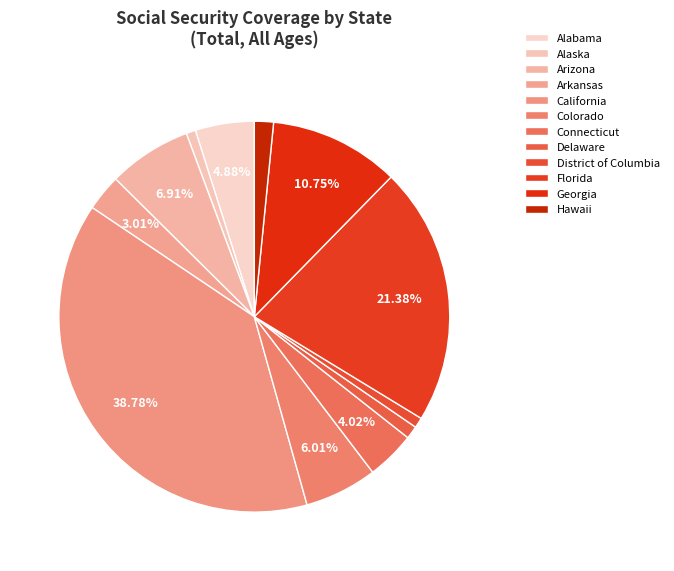

Does Alabama represent more than half of the total?

No